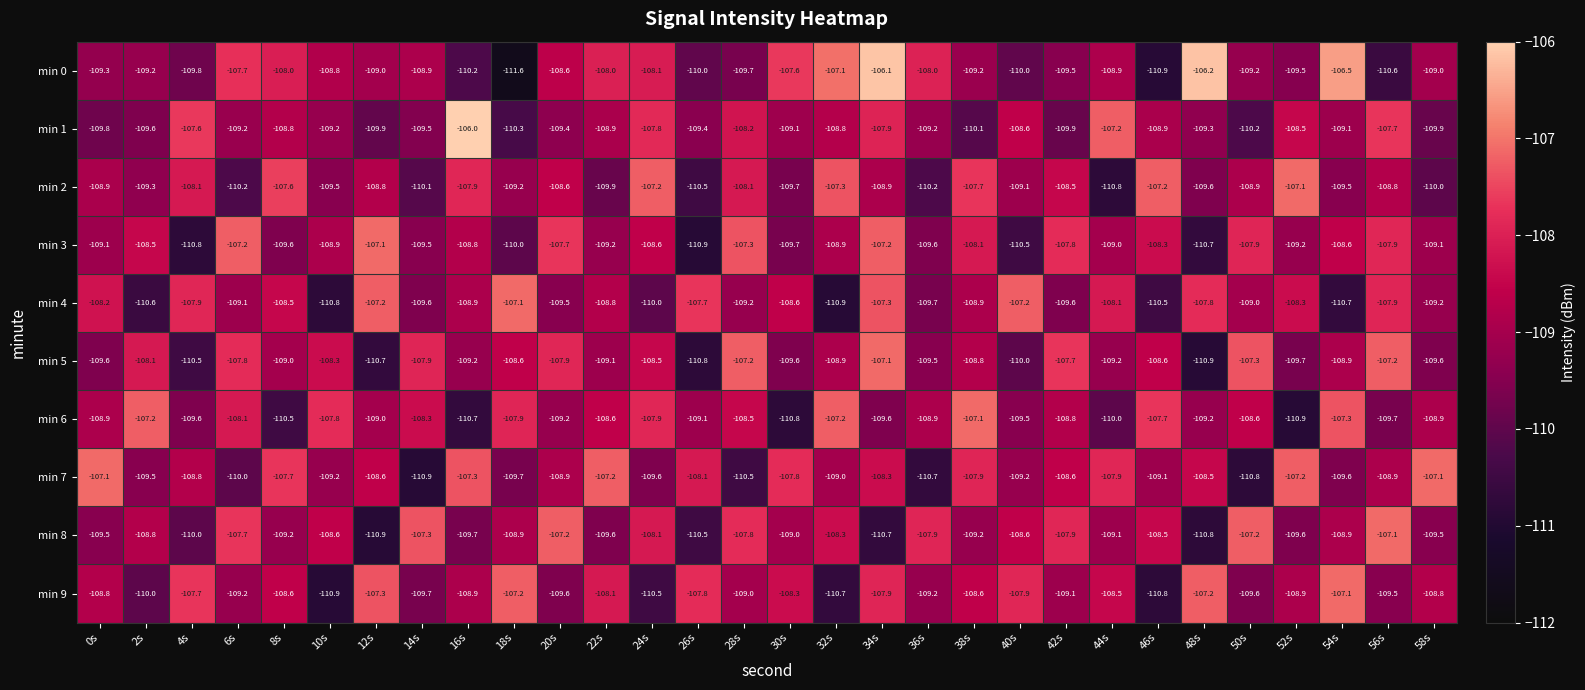

What is the minimum value shown in the chart?

-111.6